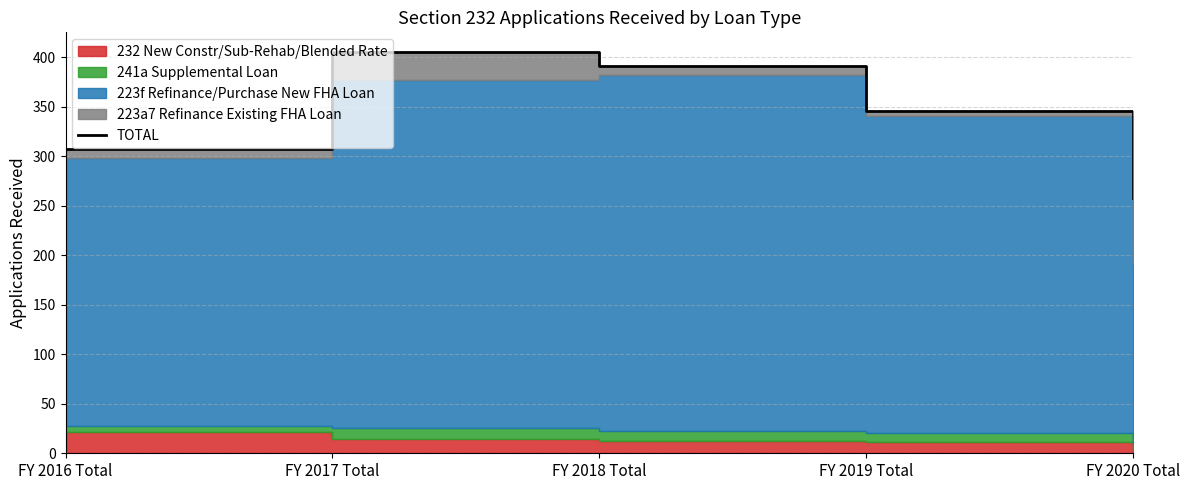

What is the change in value from FY 2018 Total to FY 2020 Total?

-133